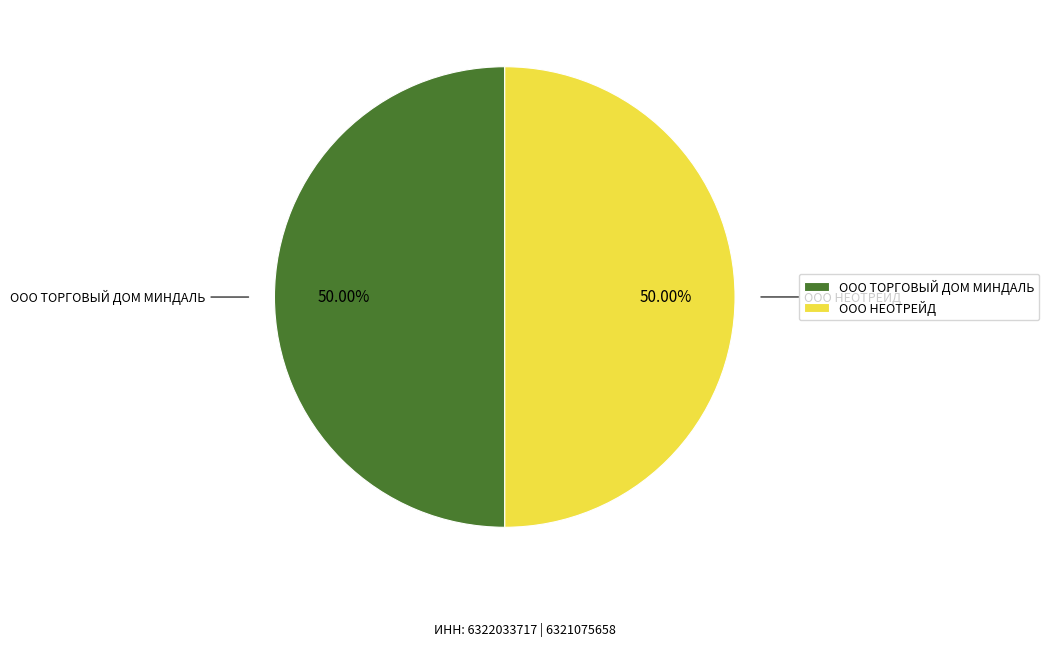

Approximately how many times larger is the value at ООО ТОРГОВЫЙ ДОМ МИНДАЛЬ compared to ООО НЕОТРЕЙД?

1.0